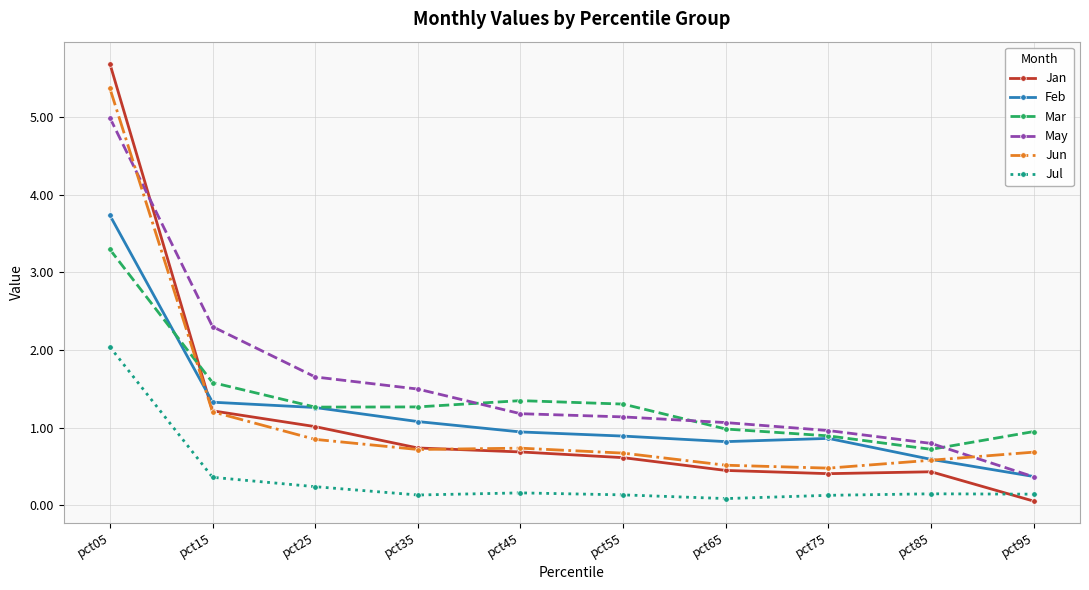

Rank the series by their maximum value, from highest to lowest.

Jan, Jun, May, Feb, Mar, Jul